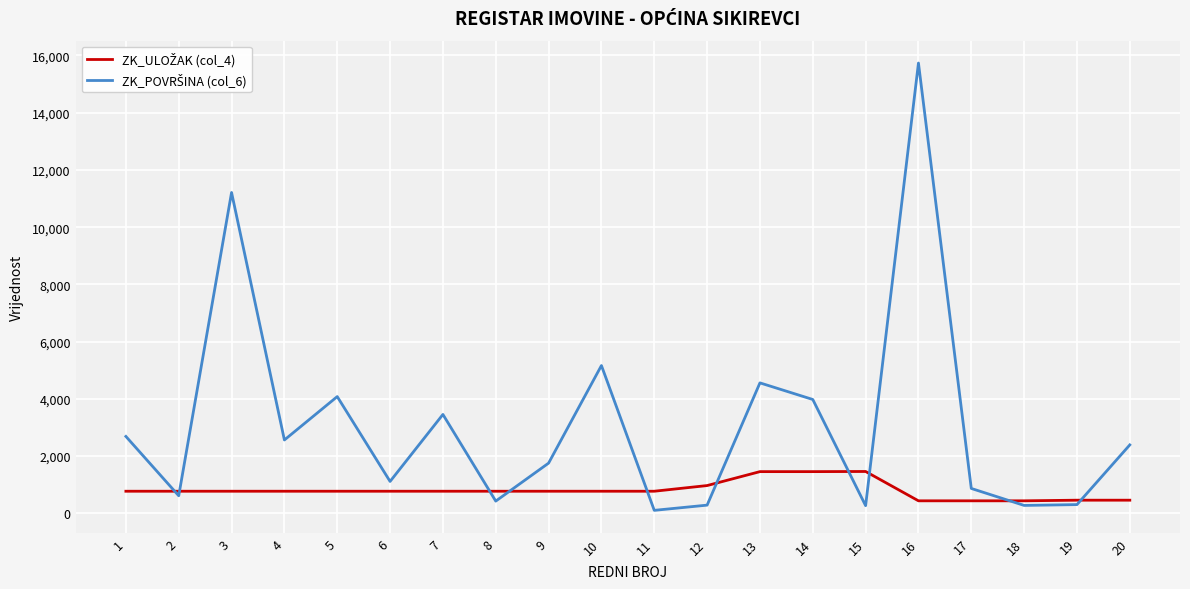

What is the minimum value shown in the chart?

105